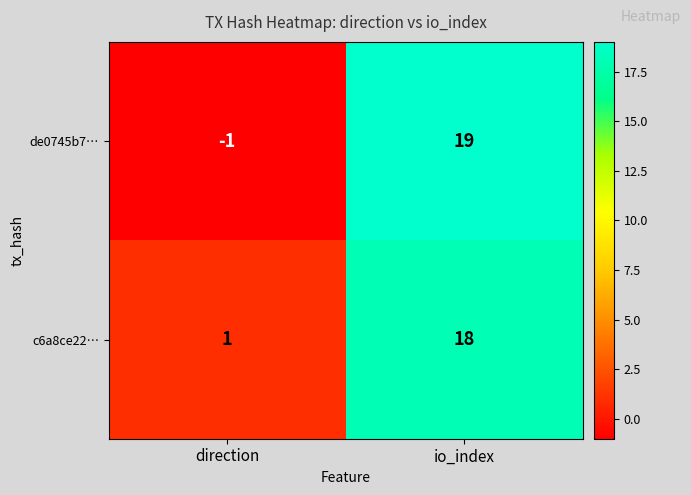

What is the smallest value displayed?

-1